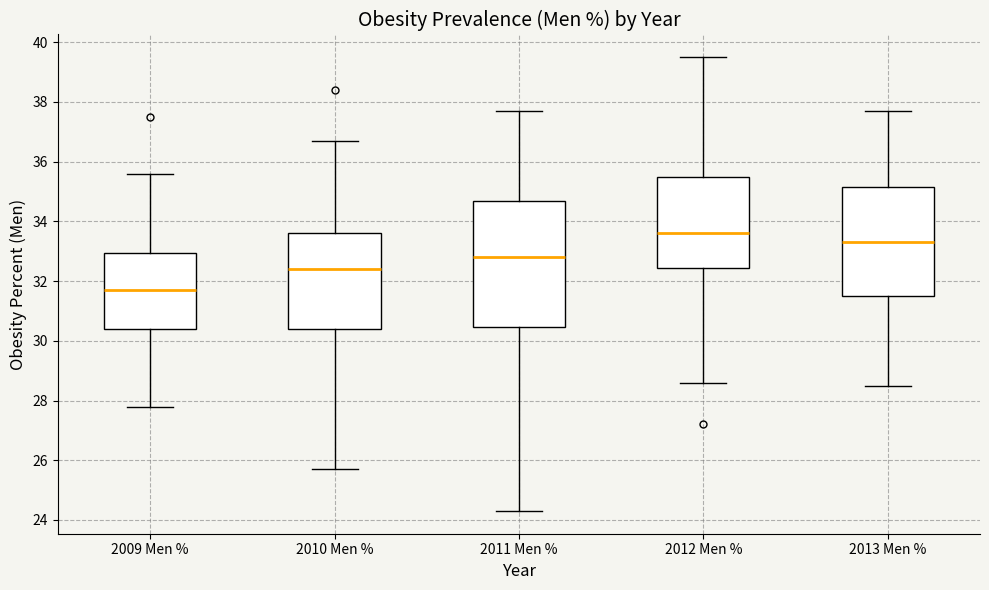

Which box is the tallest, from its lower edge to its upper edge?

2011 Men %